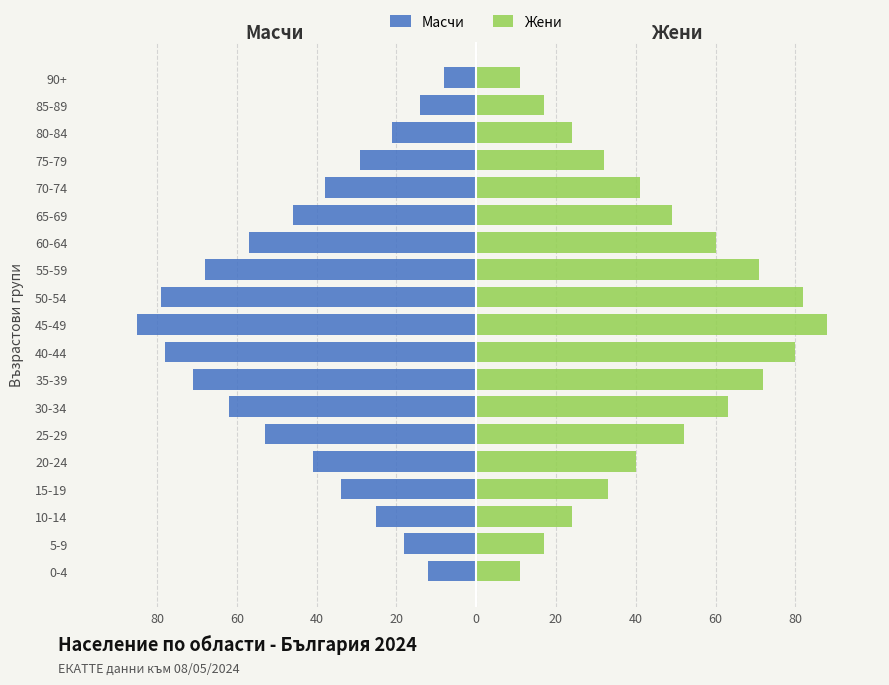

Which series has the largest total across all categories?

Жени